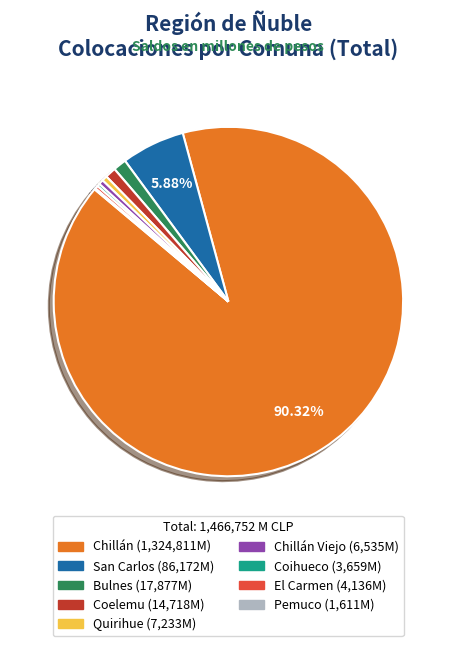

Is there any slice that represents more than half of the pie?

Yes